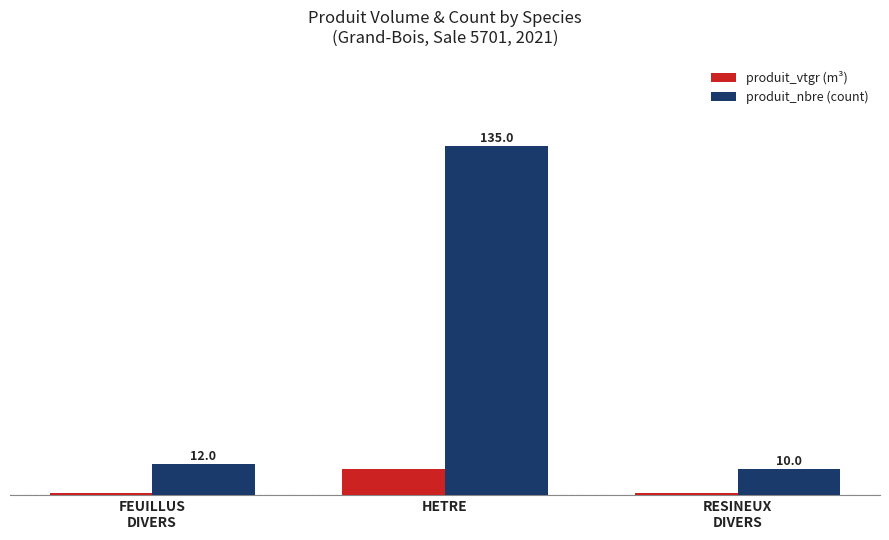

Which series changed the most between HETRE and RESINEUX
DIVERS?

produit_nbre (count)